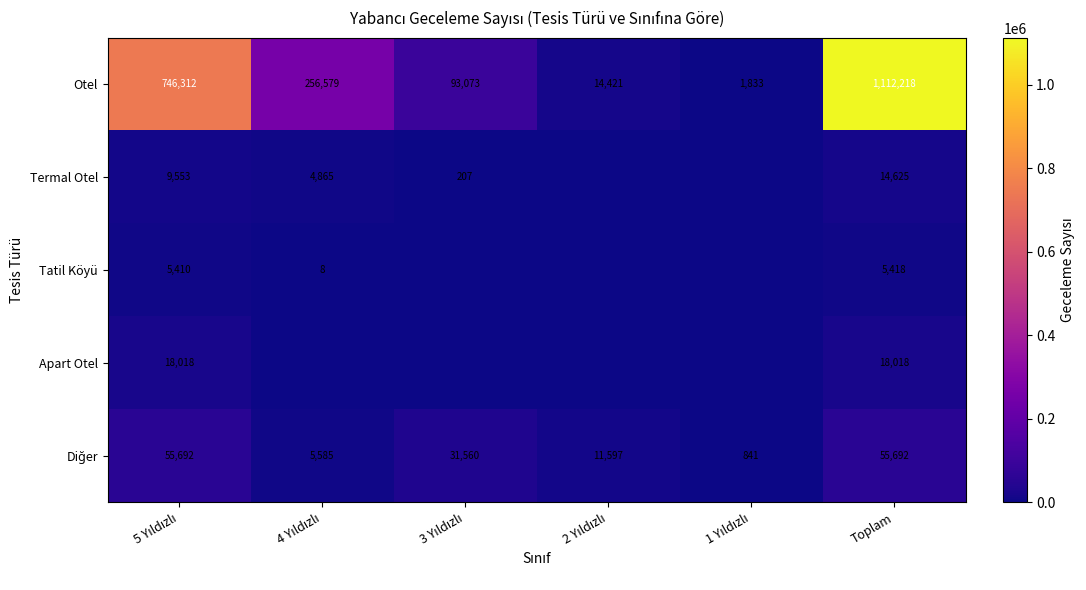

How many data points does each series have?

6